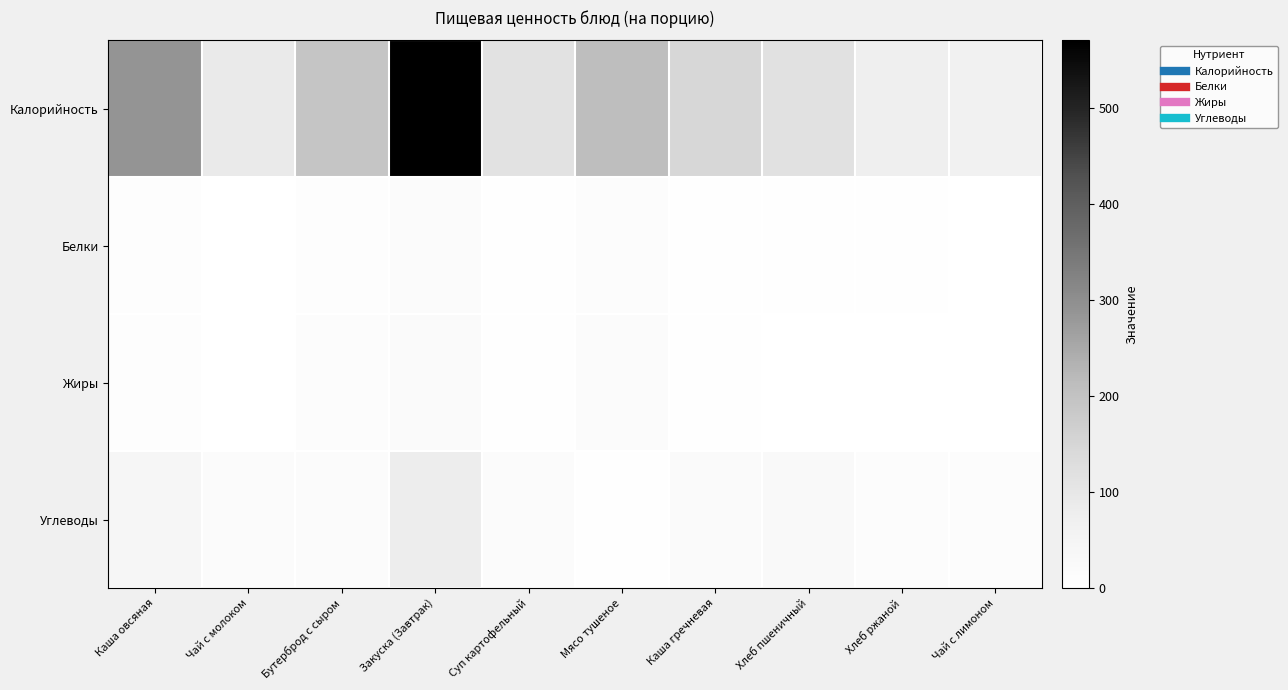

Between Каша гречневая and Хлеб пшеничный, which series saw the biggest shift?

Калорийность